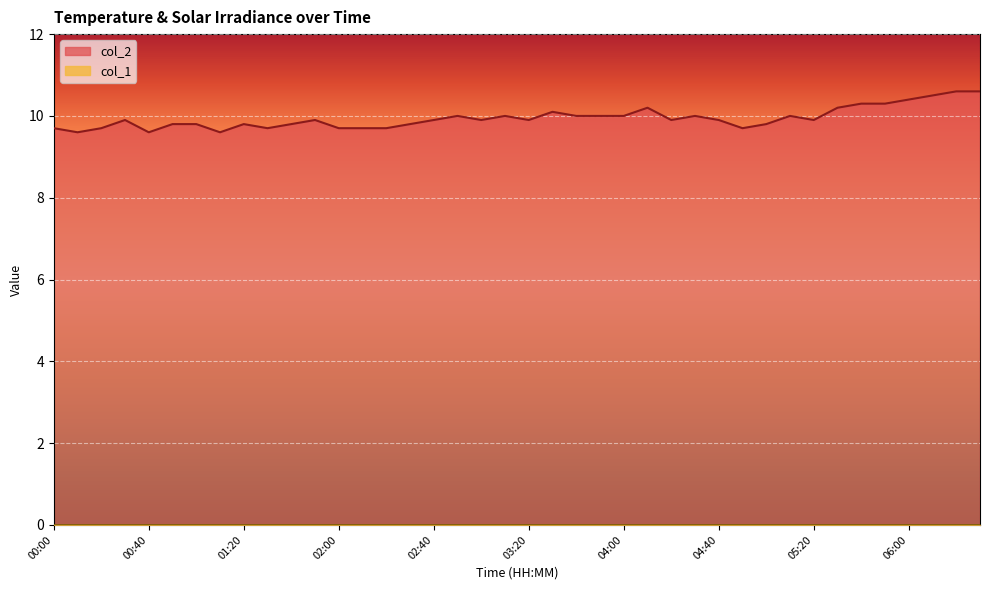

What is the value of the 27th point from the left?

9.9